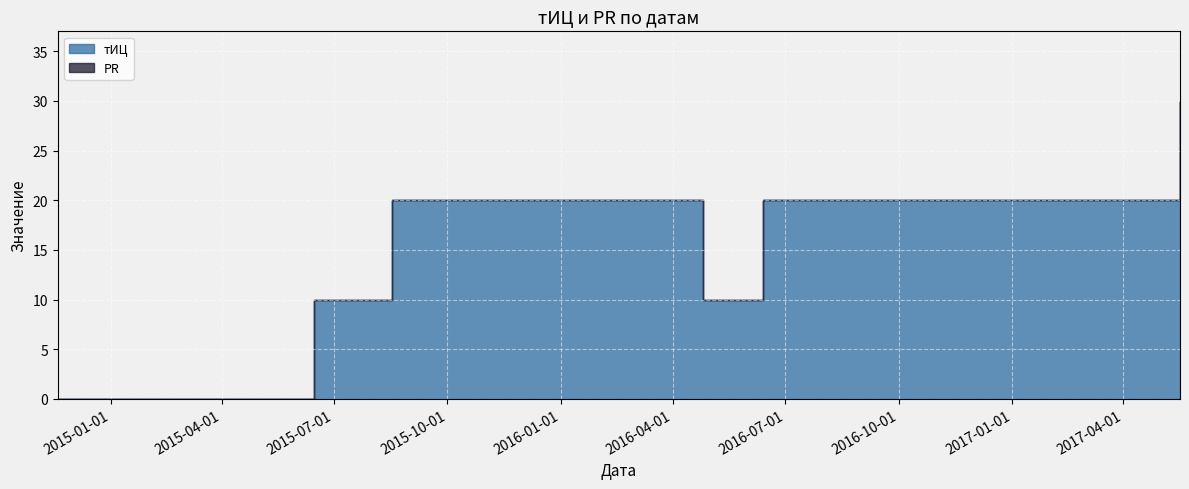

Which has a higher value, 2015-08-17 or 2014-11-19?

2015-08-17